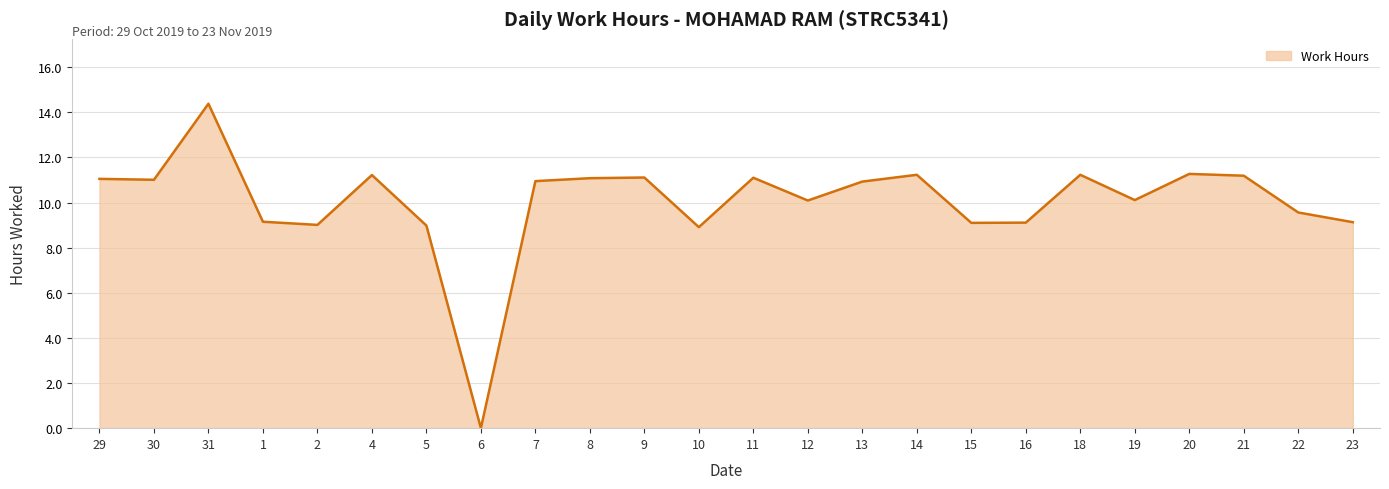

What is the greatest value displayed?

14.4